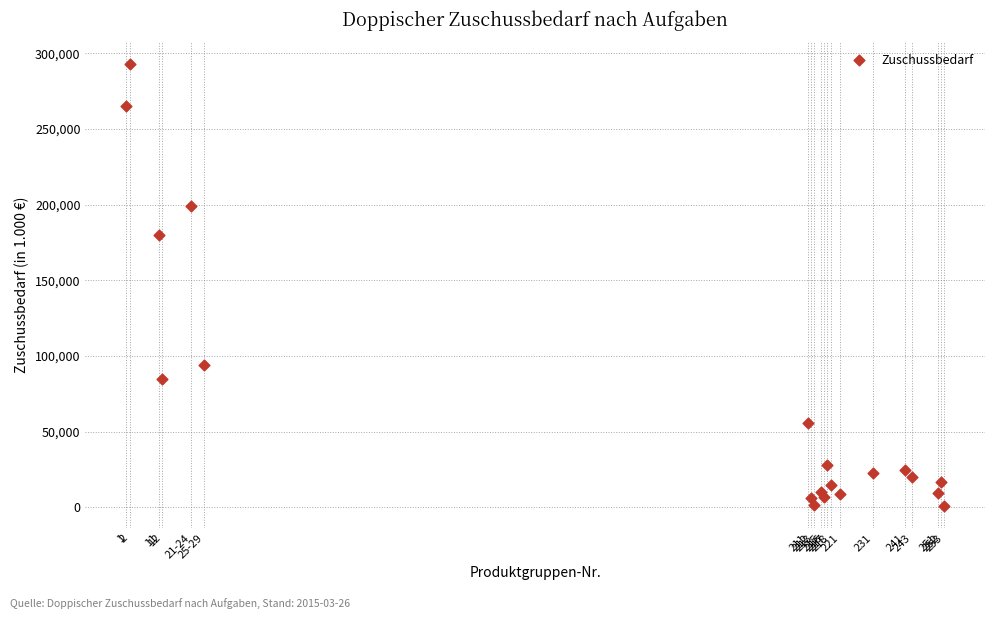

What Y value in the scatter plot is closest to 146736?

179873.9